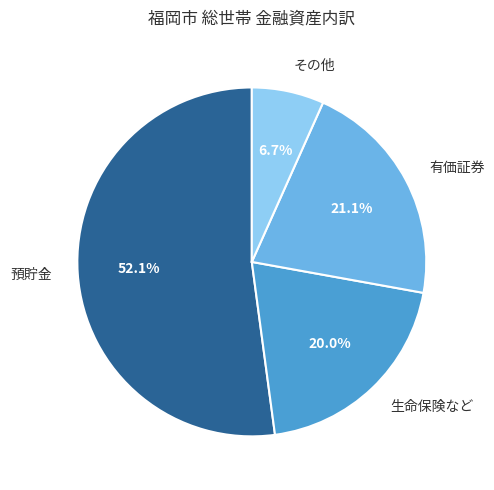

Combined, do 生命保険など and 有価証券 account for over 50%?

No